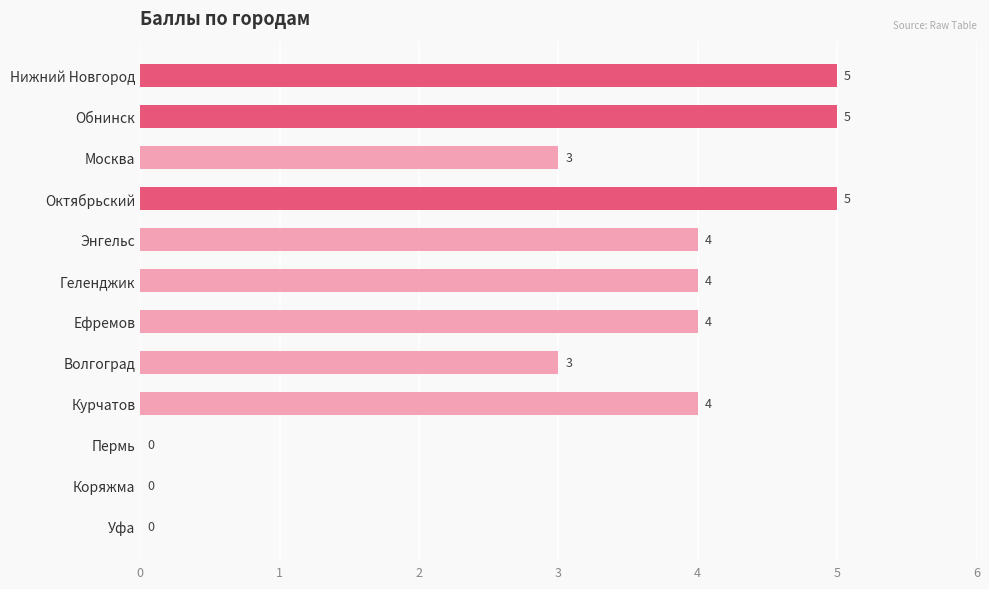

Reading top to bottom, transcribe all the data shown in this chart.

Нижний Новгород=5	Обнинск=5	Москва=3	Октябрьский=5	Энгельс=4	Геленджик=4	Ефремов=4	Волгоград=3	Курчатов=4	Пермь=0	Коряжма=0	Уфа=0